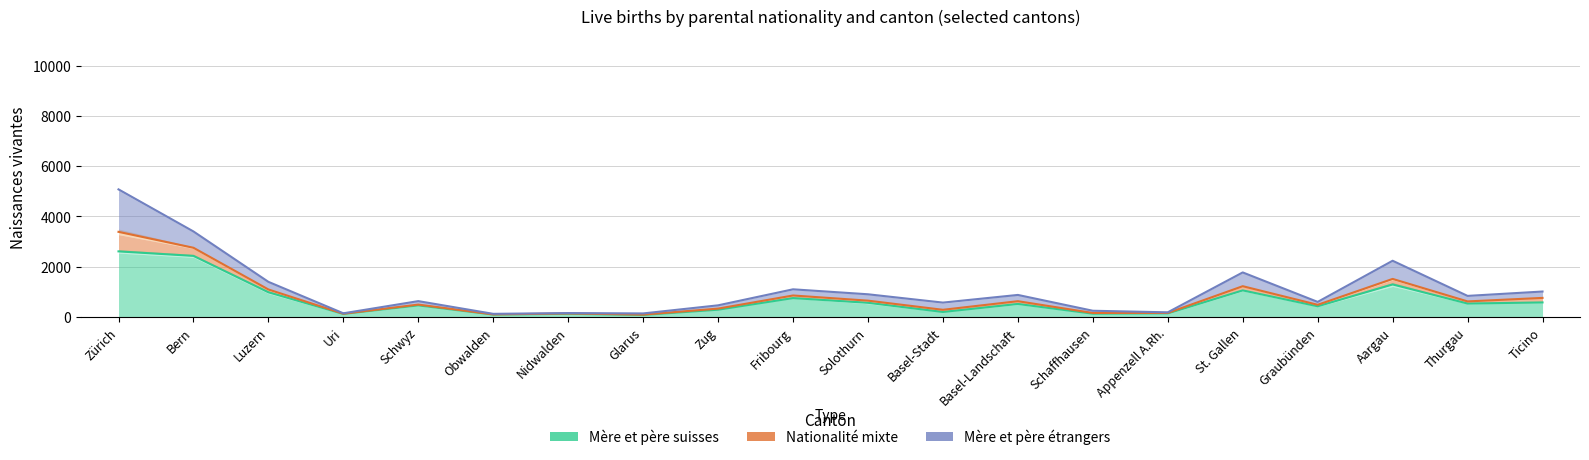

Rank the categories by Mère et père étrangers value from highest to lowest.

Zürich, Bern, Aargau, St. Gallen, Luzern, Fribourg, Ticino, Solothurn, Basel-Landschaft, Thurgau, Schwyz, Graubünden, Basel-Stadt, Zug, Schaffhausen, Appenzell A.Rh., Nidwalden, Uri, Glarus, Obwalden